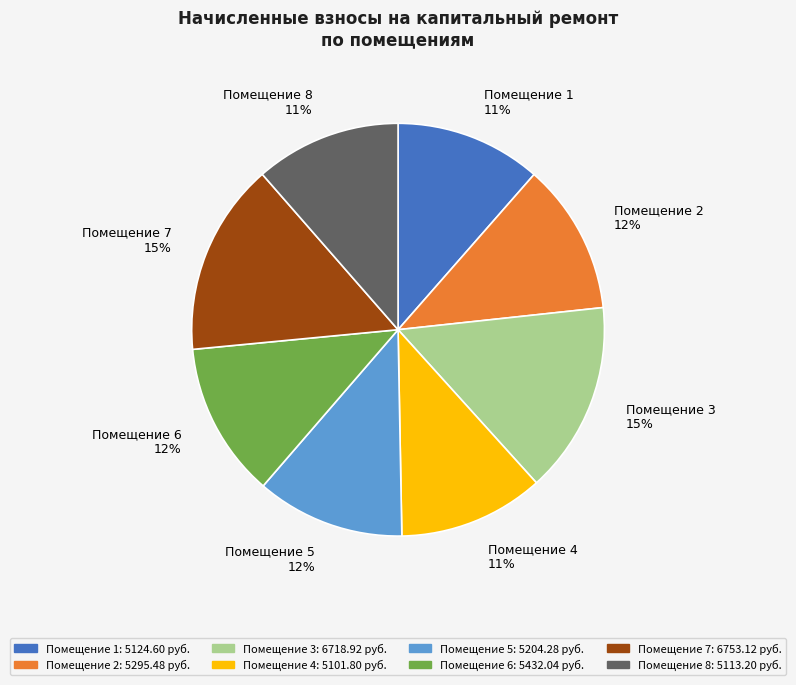

How much of the chart is everything except 1?

88.5%